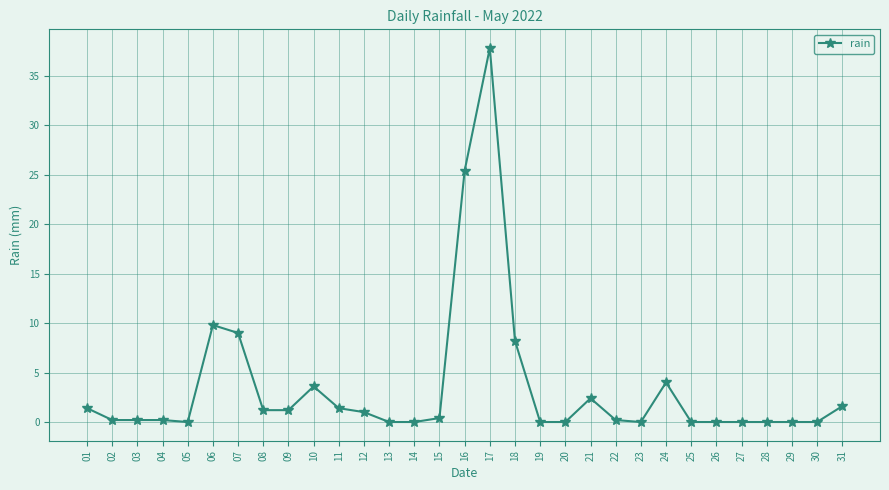

The chart shows a value of 8.2 at 18. True or false?

True